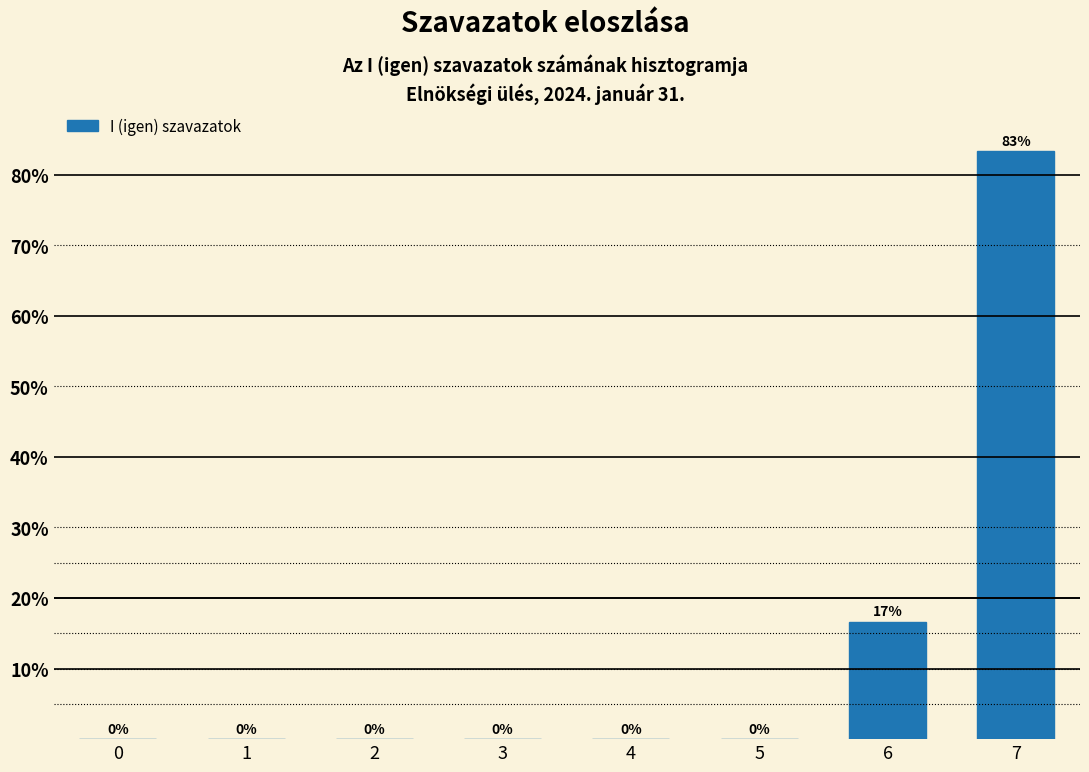

What is the sum of all values?

100.0